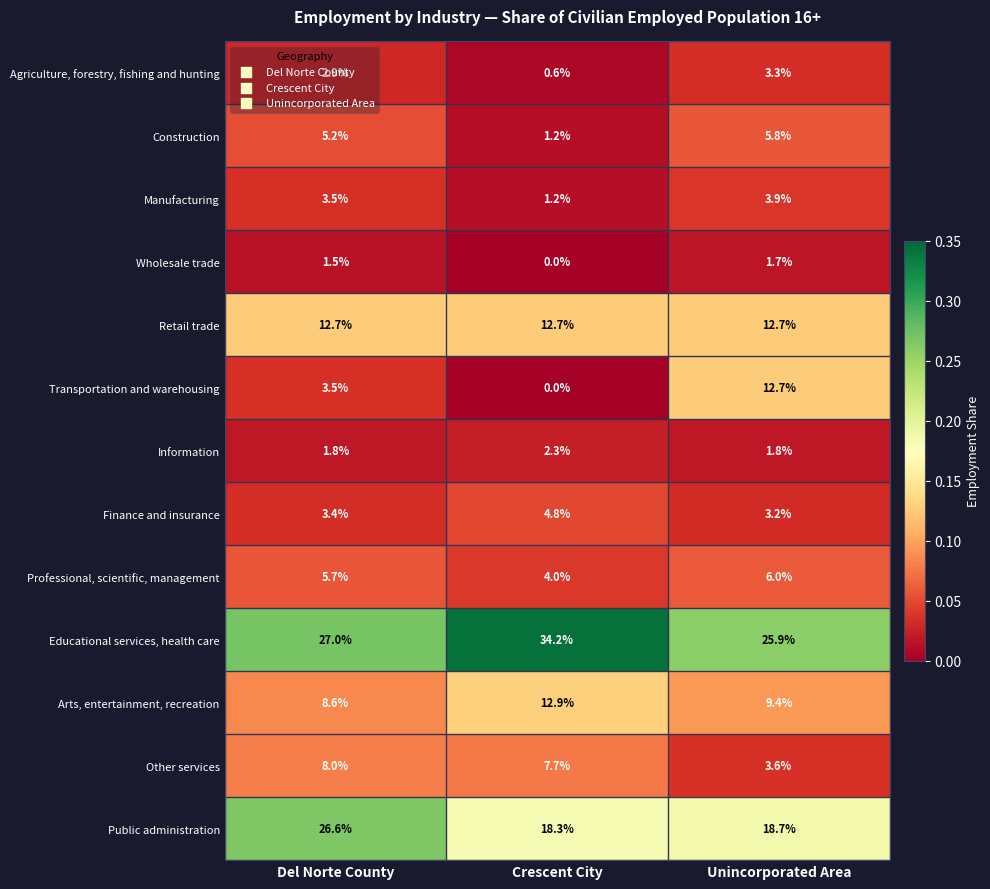

Which series has the largest total across all categories?

Educational services, health care